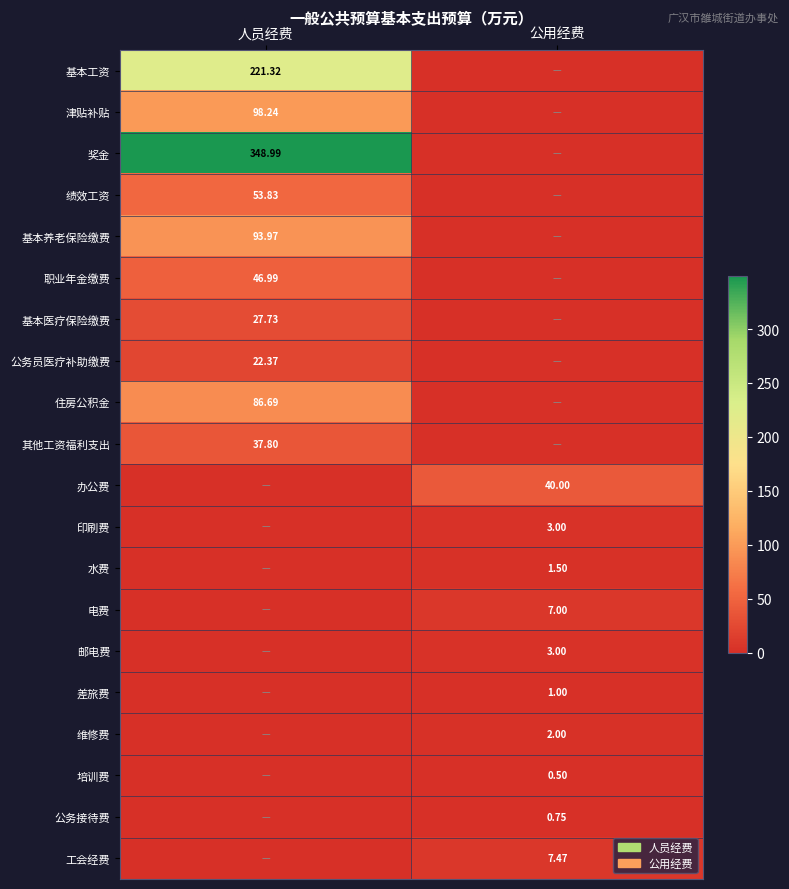

Which has a higher value, 公用经费 or 人员经费?

人员经费